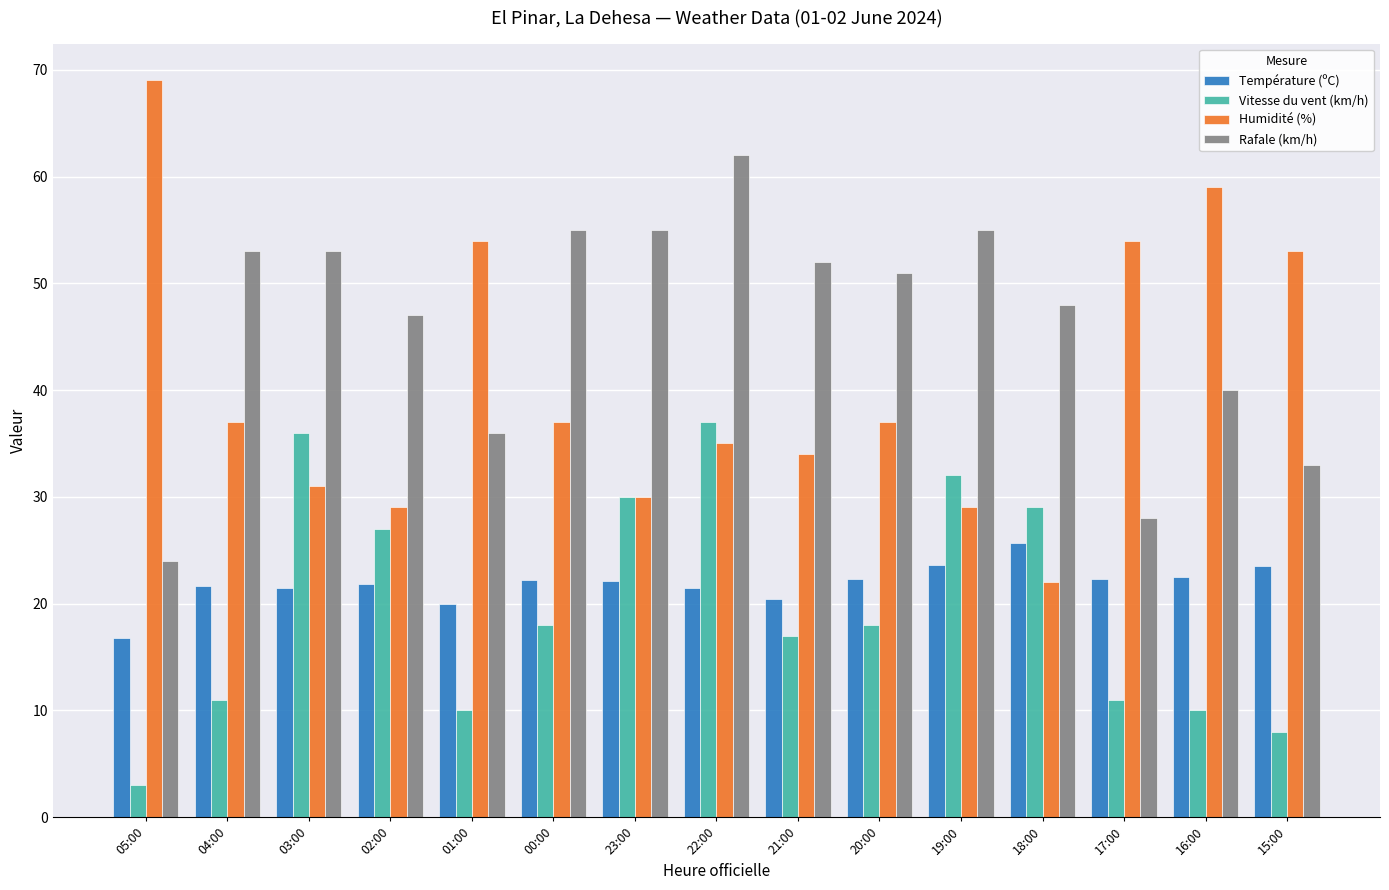

Rank the series by their maximum value, from highest to lowest.

Humidité (%), Rafale (km/h), Vitesse du vent (km/h), Température (ºC)